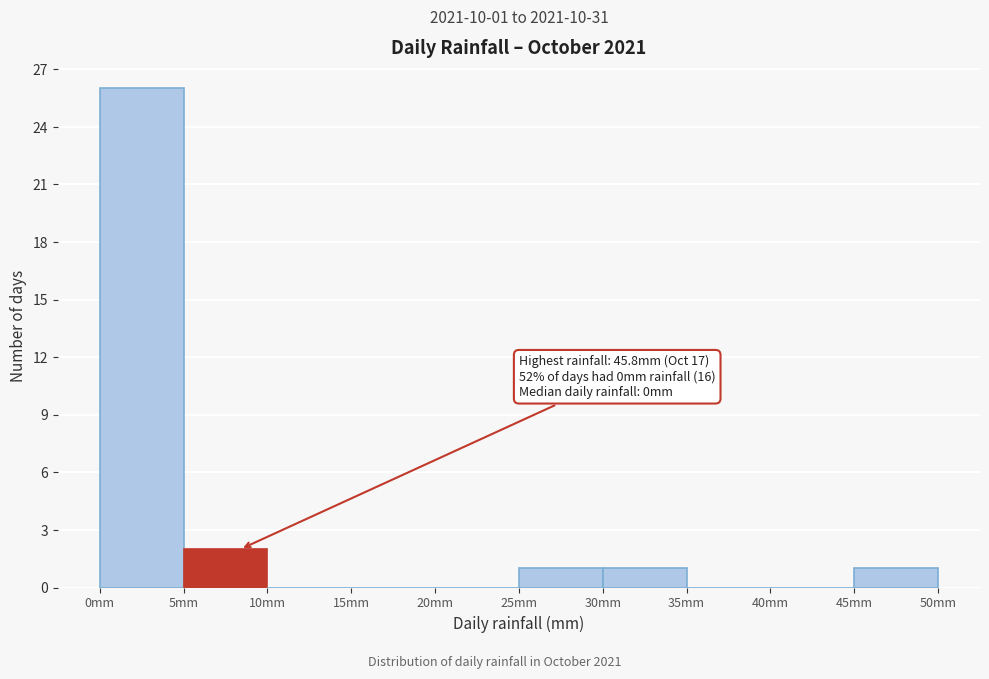

Over which range of the x-axis is the bar tallest?

0 to 5